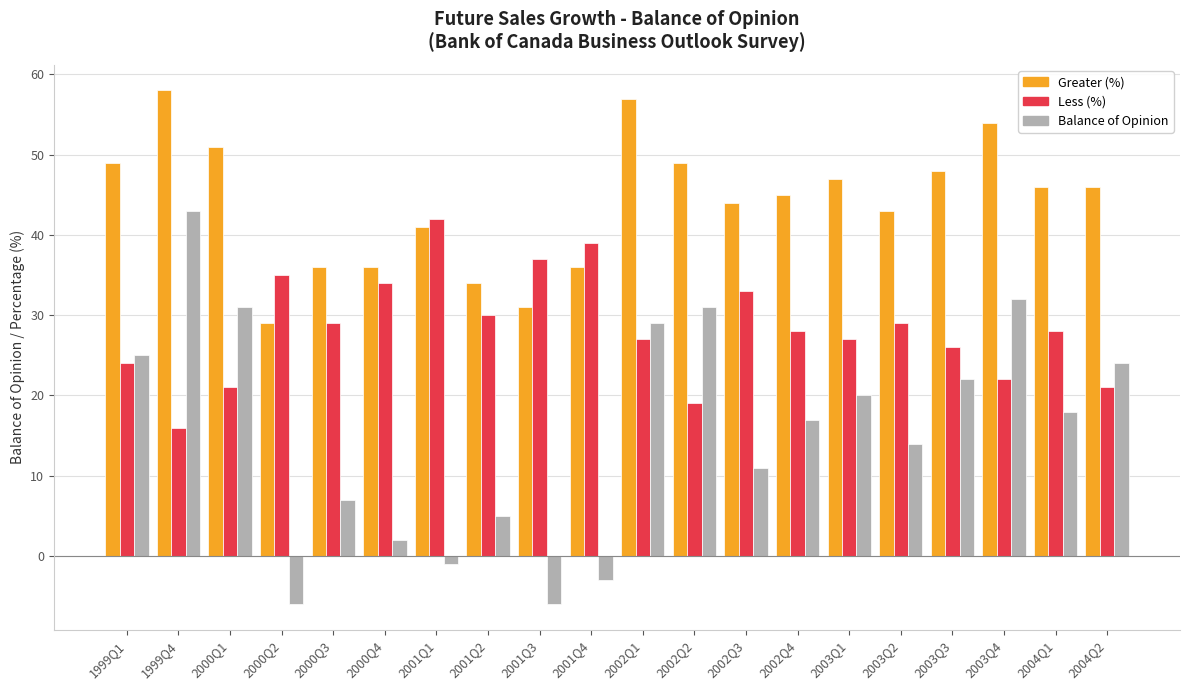

What is the difference between the second highest and second lowest values in the Less (%) series?

20